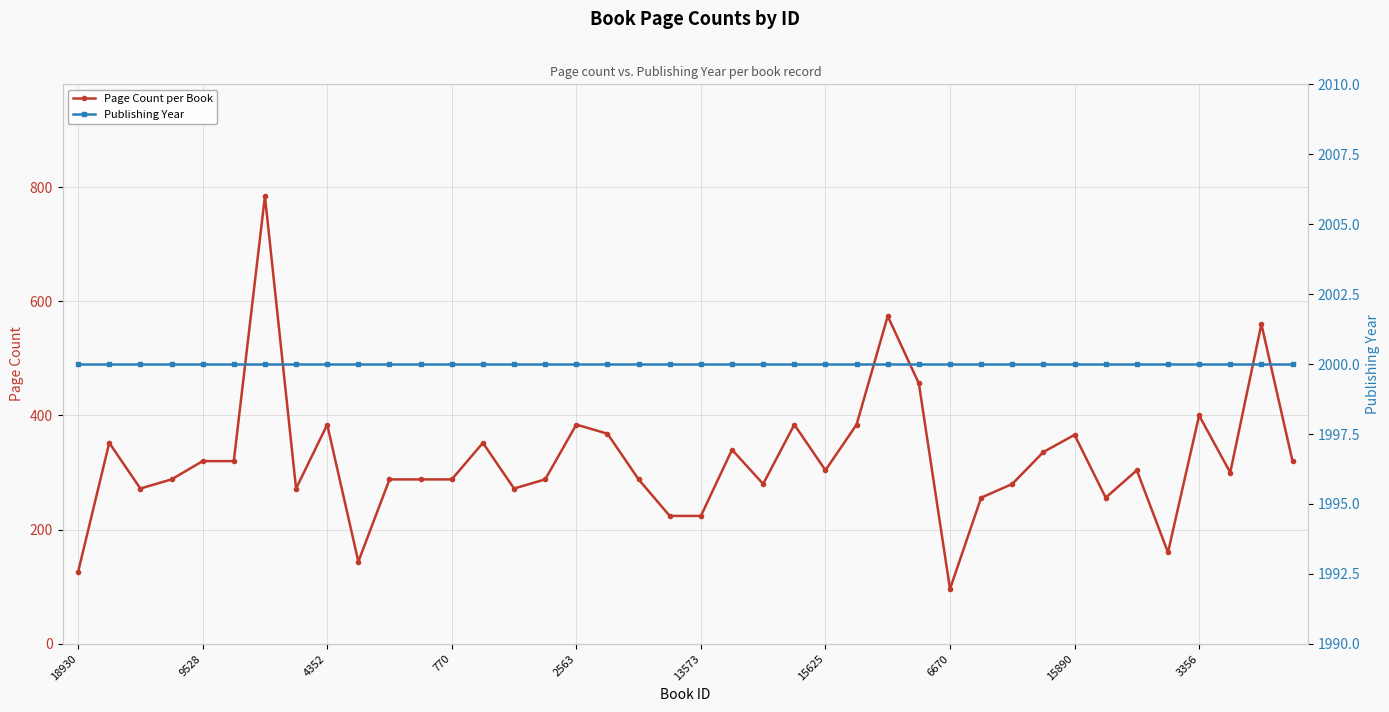

Which category has the lowest value in the Page Count per Book series?

6670